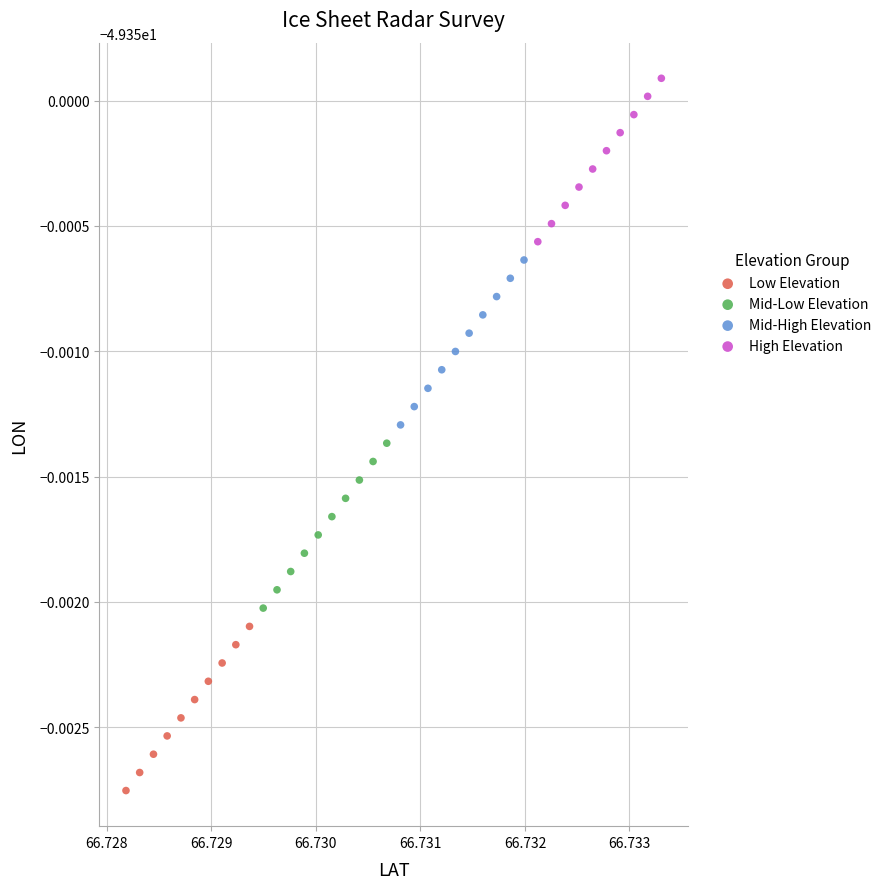

Which series reaches the minimum Y coordinate?

Low Elevation